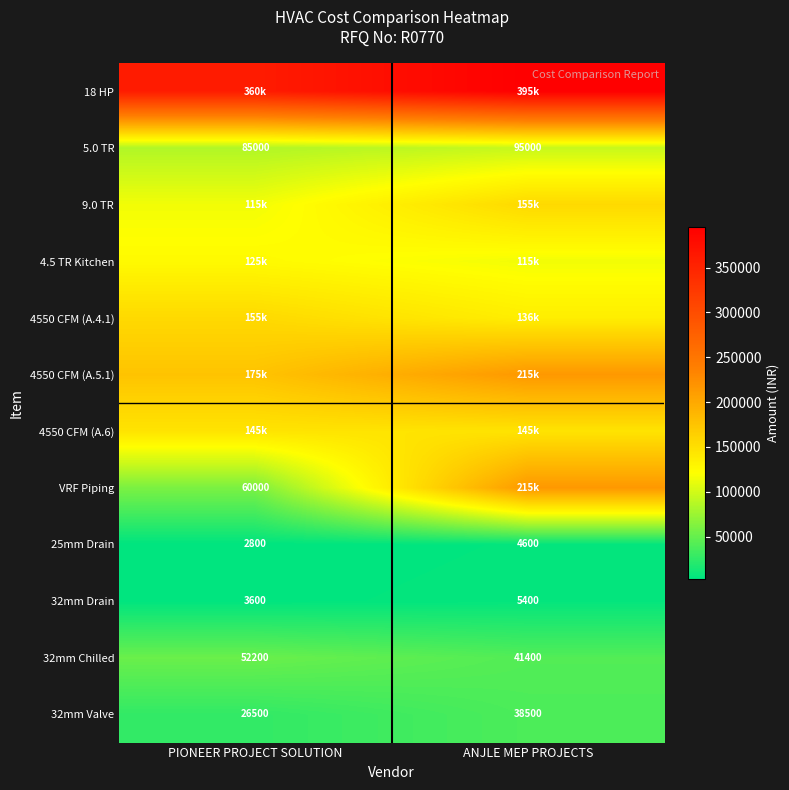

Which label corresponds to the largest value in the chart?

ANJLE MEP PROJECTS